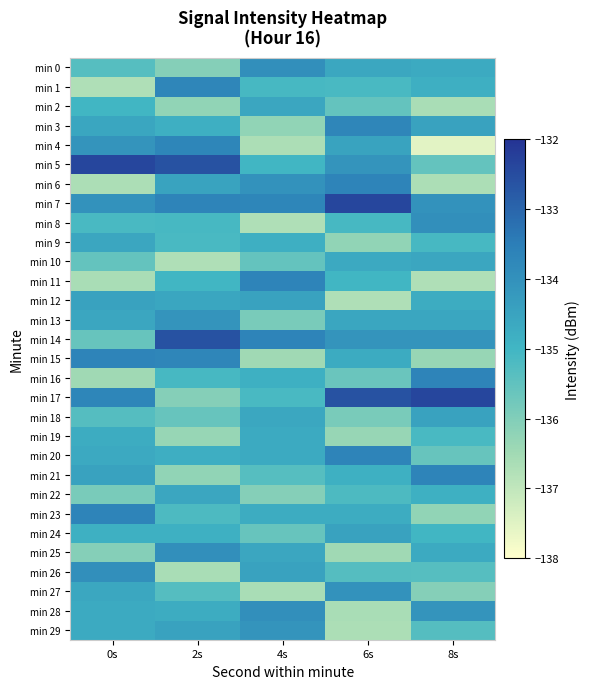

Between 8s and 2s, which is larger?

8s